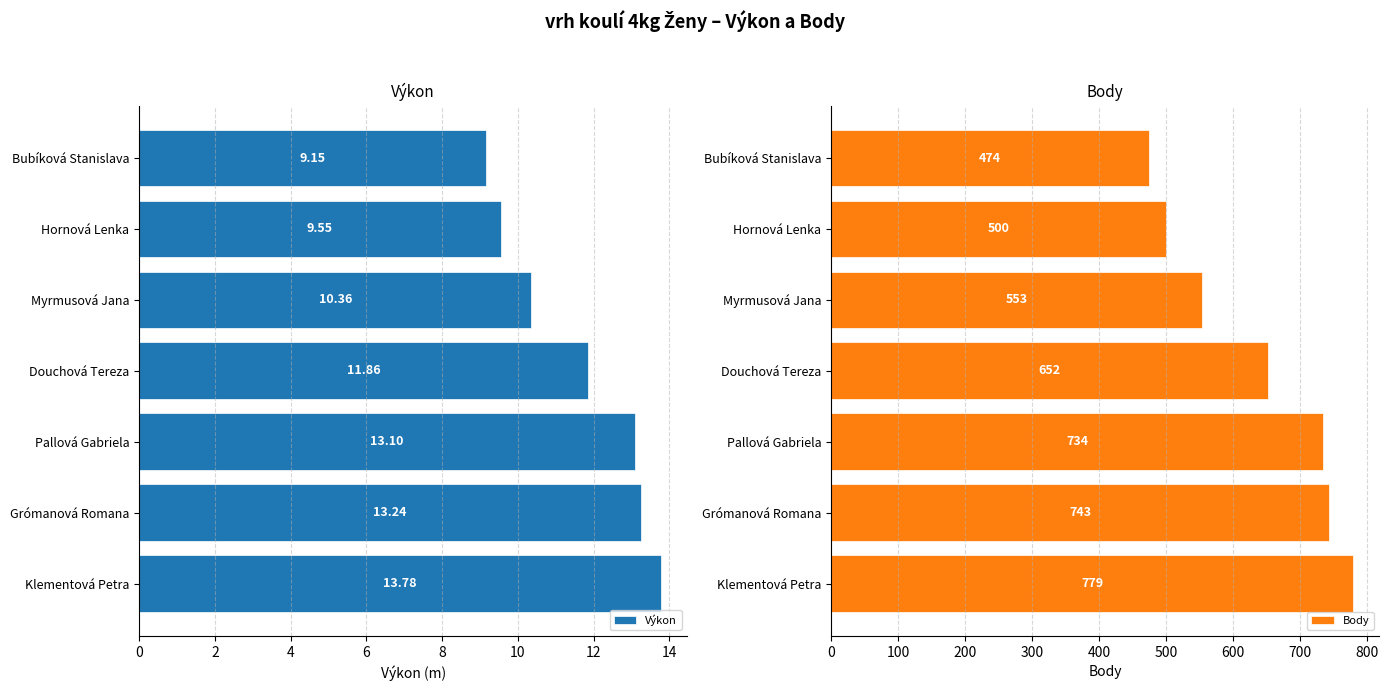

List the labels in order of Výkon value, smallest first.

Bubíková Stanislava, Hornová Lenka, Myrmusová Jana, Douchová Tereza, Pallová Gabriela, Grómanová Romana, Klementová Petra